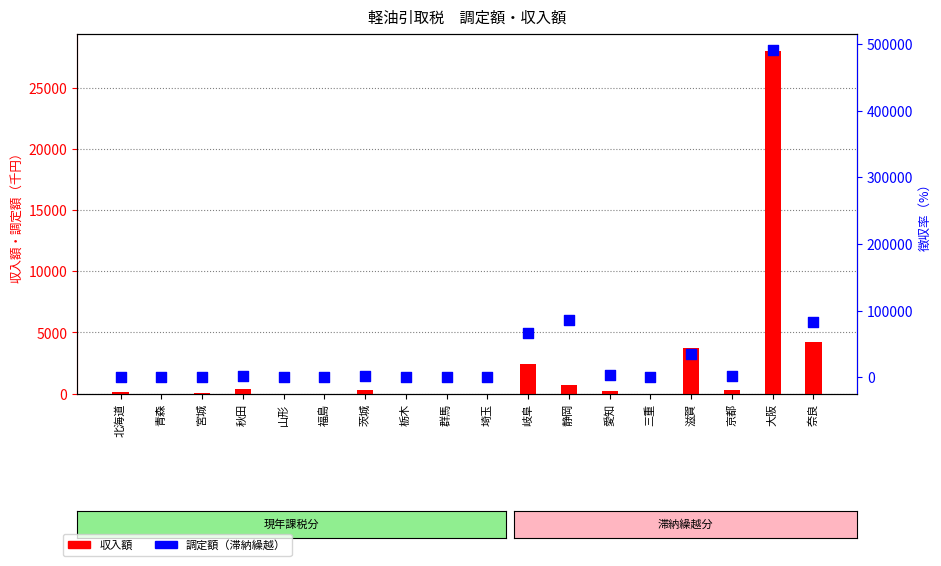

What is the total value across all series at 京都?

1782